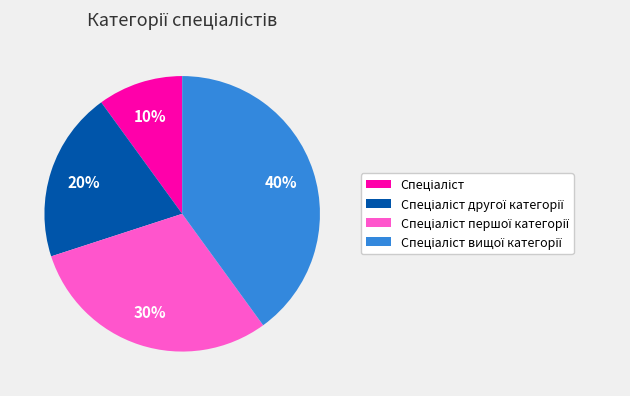

Is there a majority slice in this chart?

No